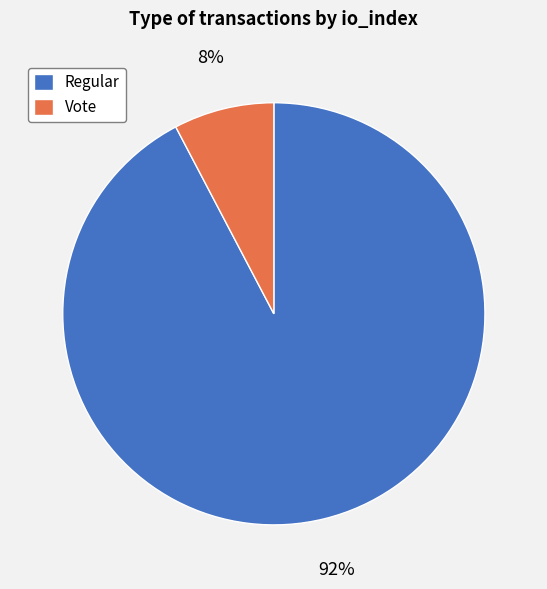

Between Vote and Regular, which is larger?

Regular